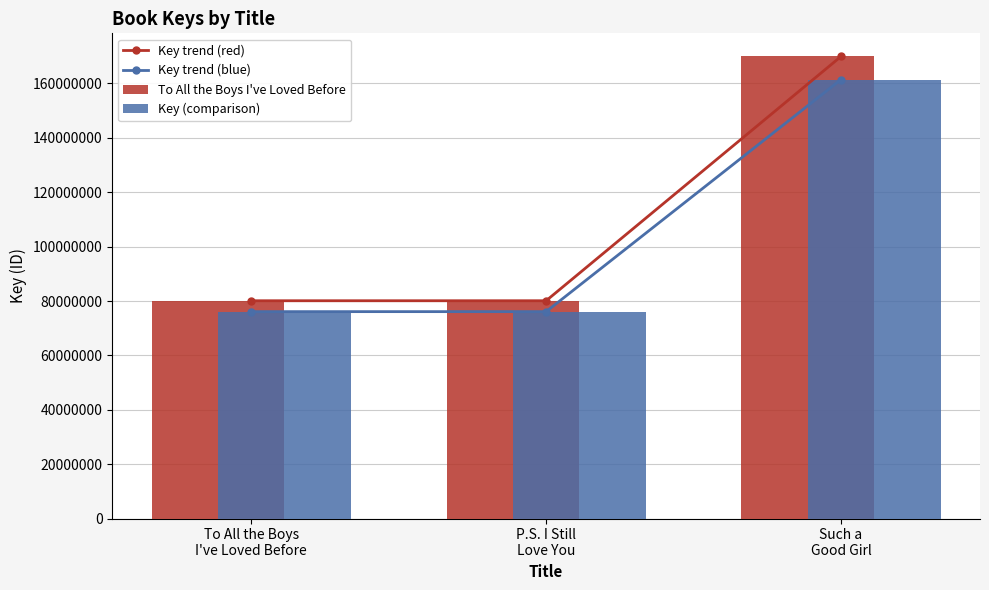

The Key trend (red) series shows 80097293.0 at To All the Boys
I've Loved Before. True or false?

True